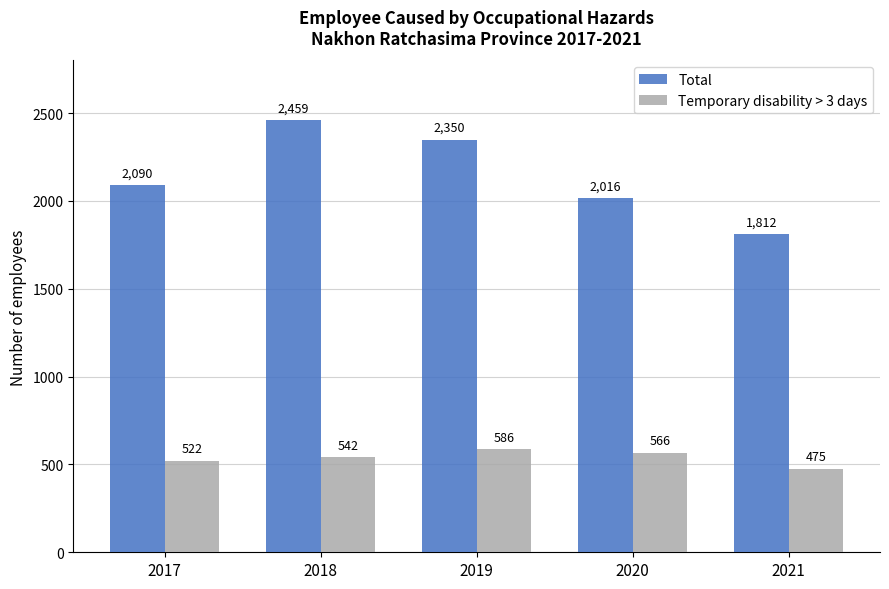

At which category does the chart reach its peak across all series?

2018